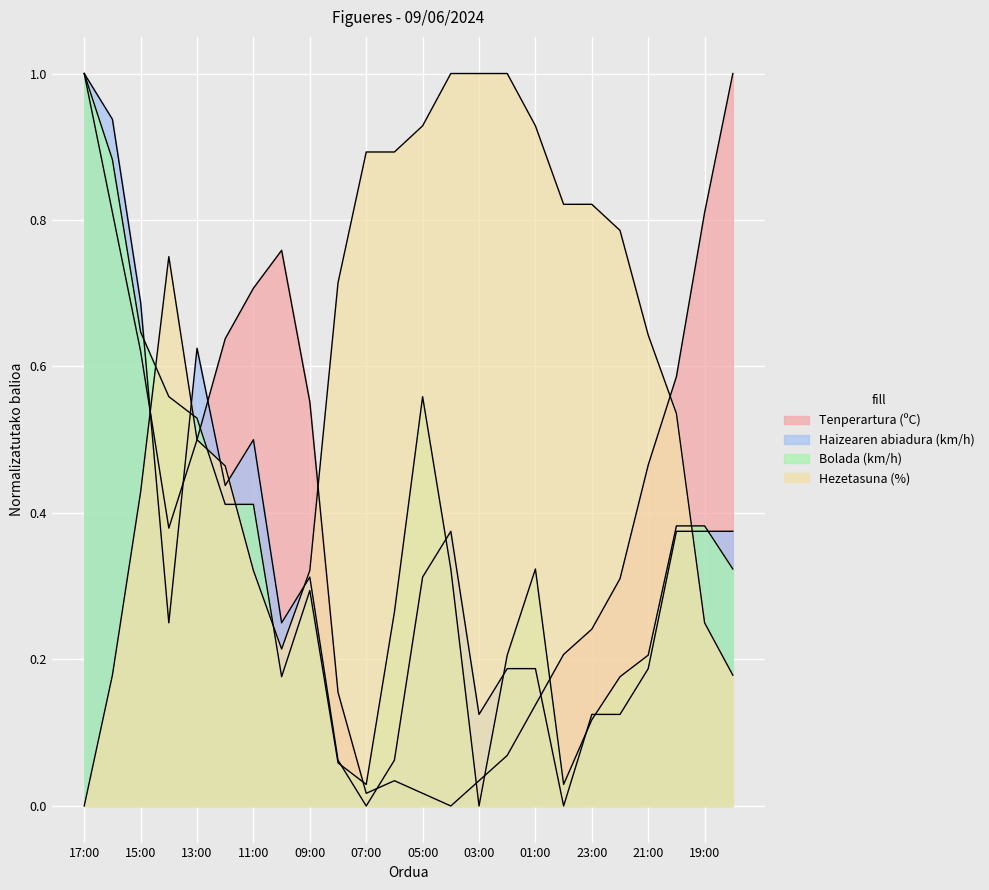

What is the difference between the Tenperartura (ºC) values at 05:00 and 12:00?

0.6